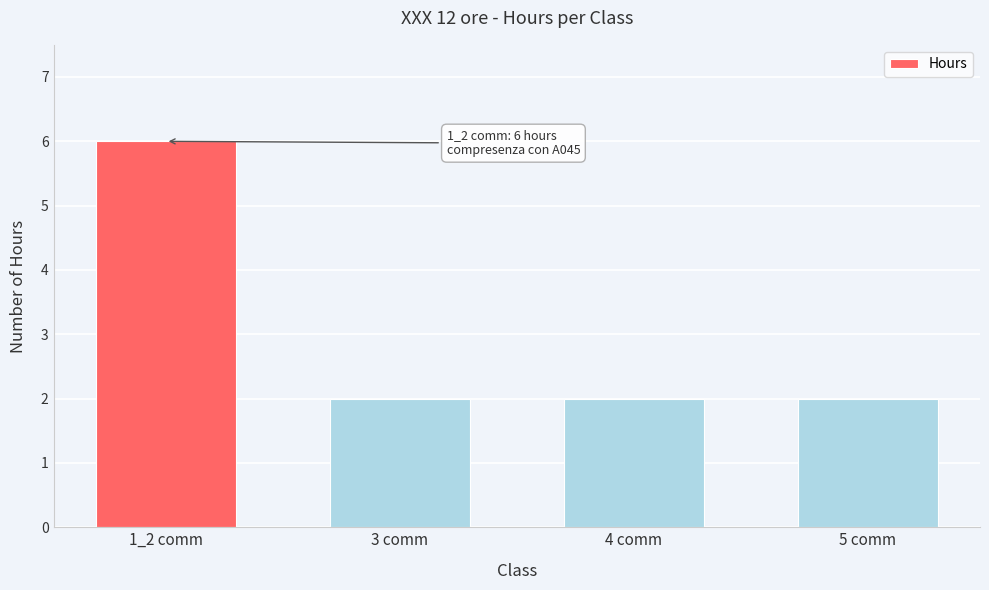

The value at 1_2 comm is 10. True or false?

False